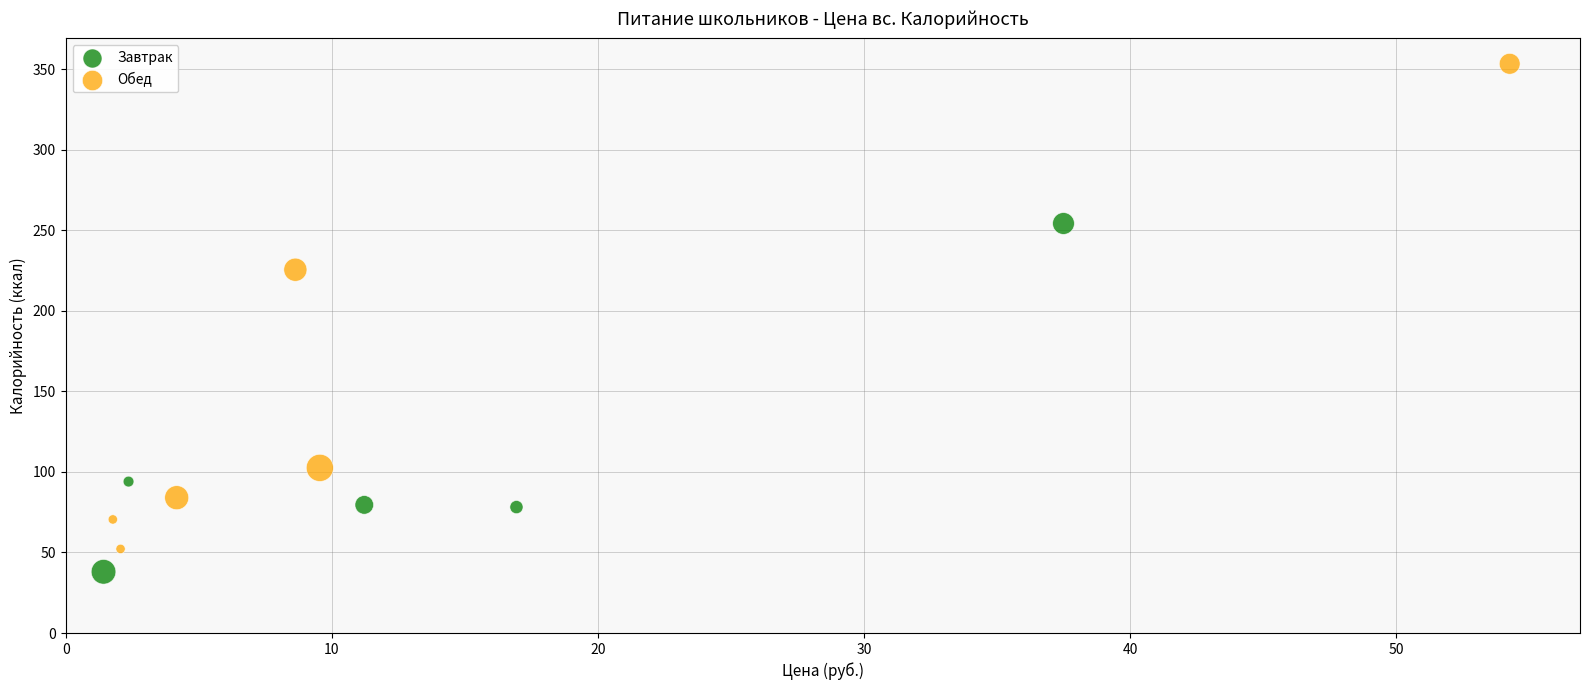

Which series contains the lowest Y value?

Завтрак